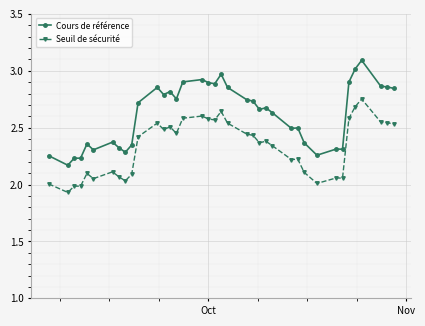

True or false: Cours de référence has more than 2 points higher than both neighbors.

True